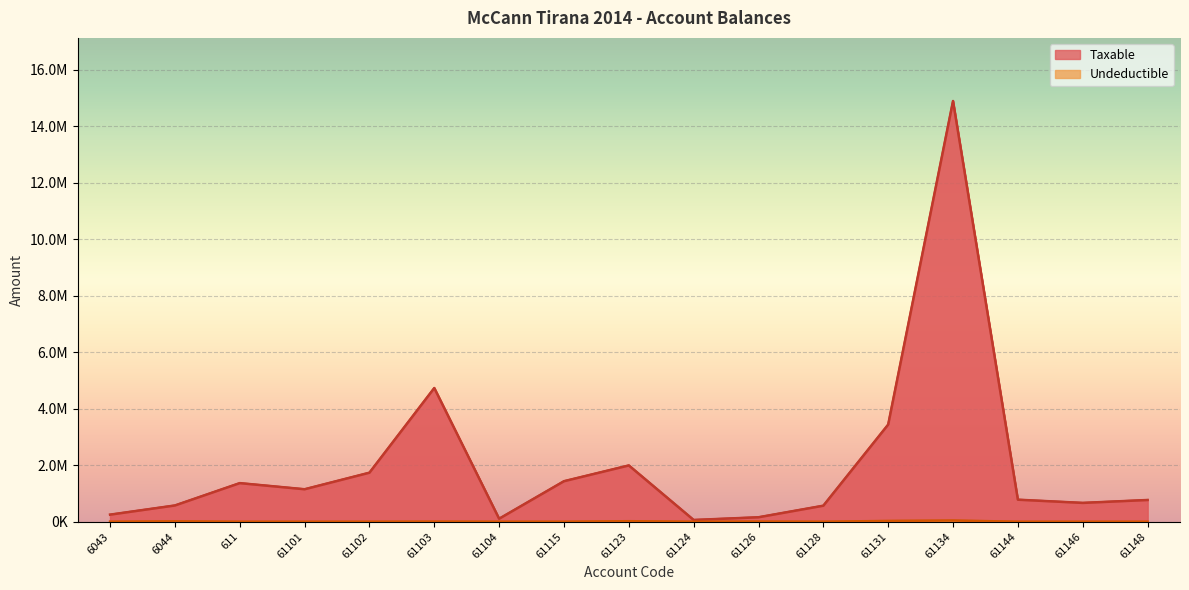

Which series has the widest spread of values?

Taxable